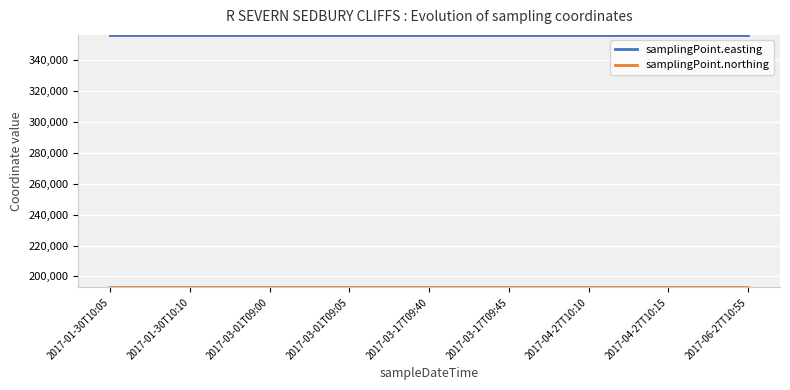

True or false: samplingPoint.easting has a value of 595701 at 2017-01-30T10:05.

False